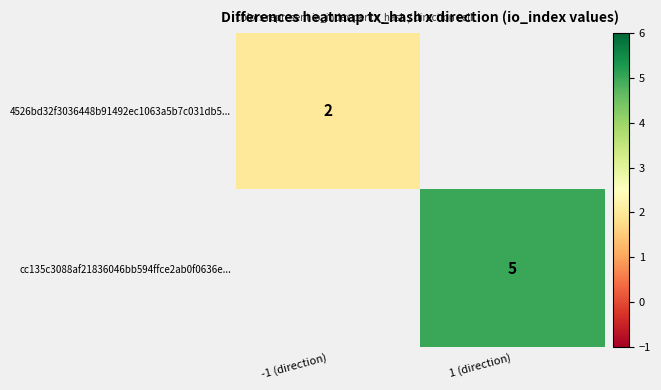

The cc135c3088af21836046bb594ffce2ab0f0636e... series shows 3 at 1 (direction). True or false?

False